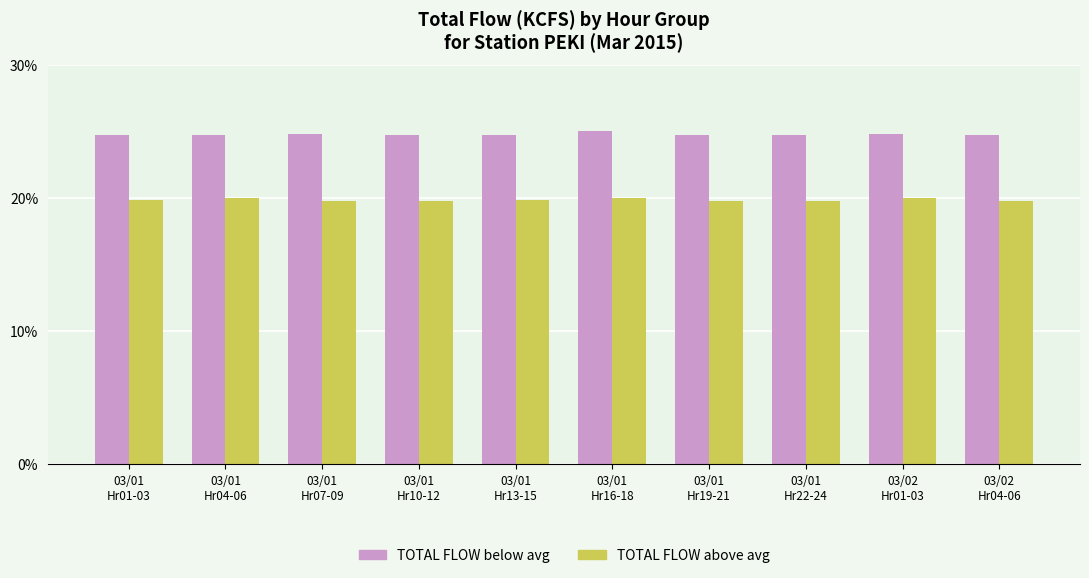

What is the highest value of the TOTAL FLOW above avg series?

20.0